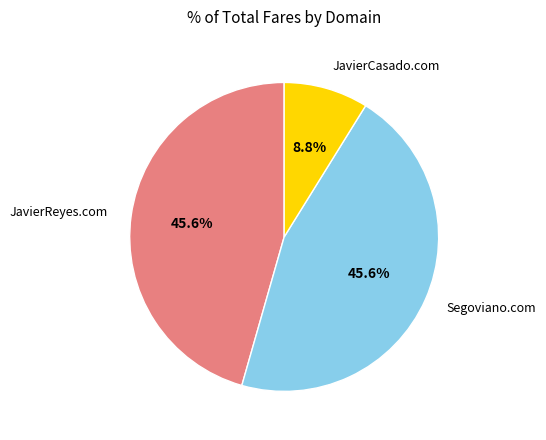

Is the sum of JavierReyes.com and Segoviano.com greater than half?

Yes